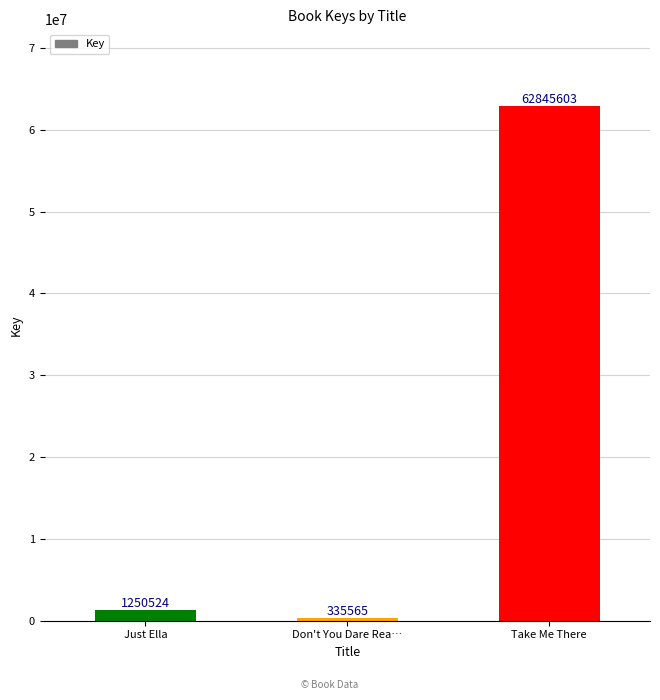

Approximately how many times larger is the value at Just Ella compared to Don't You Dare Rea…?

3.7